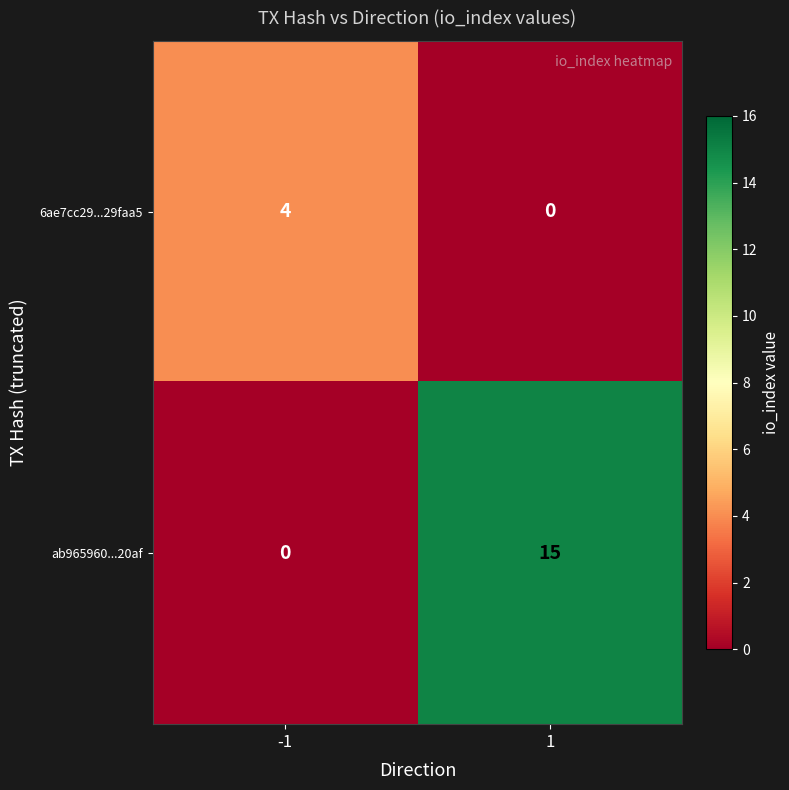

What is the sum of all 6ae7cc29...29faa5 values?

4